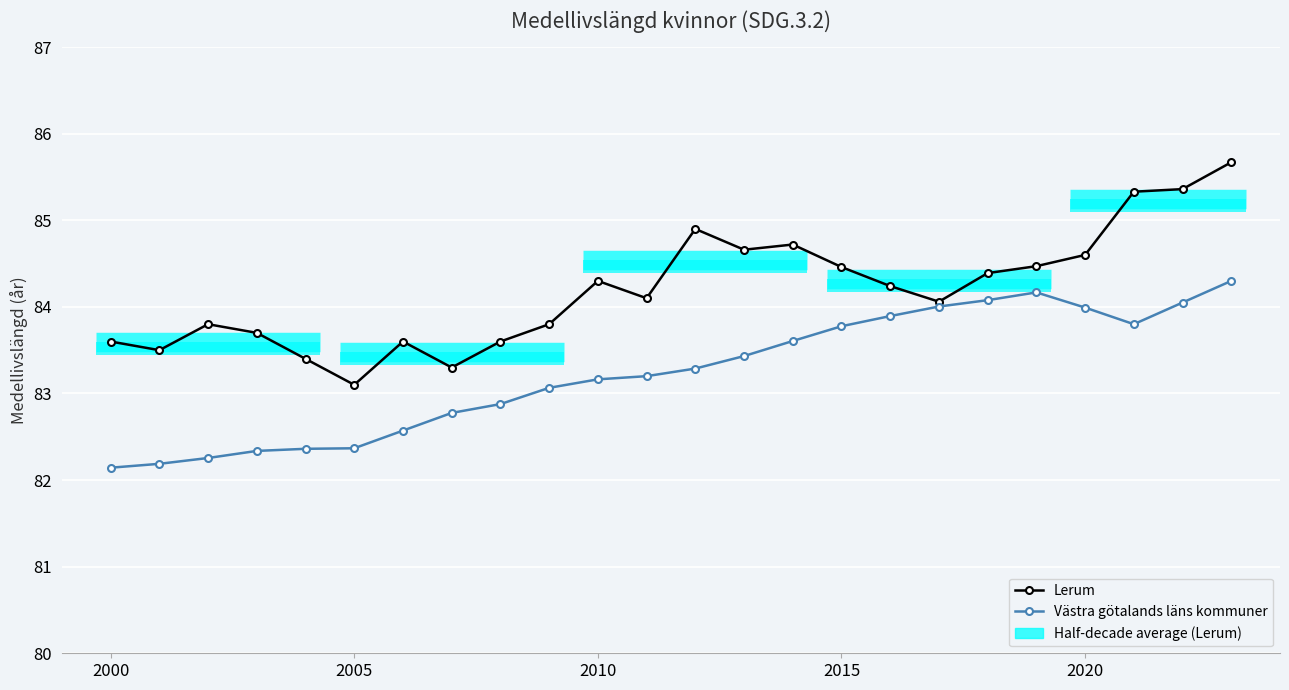

What is the value of the Lerum point at the 18th from the left?

84.1